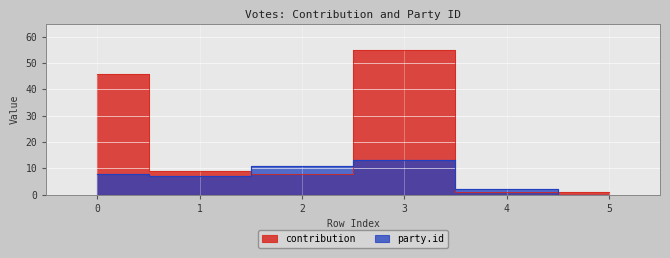

Which series has the largest range (max minus min)?

contribution